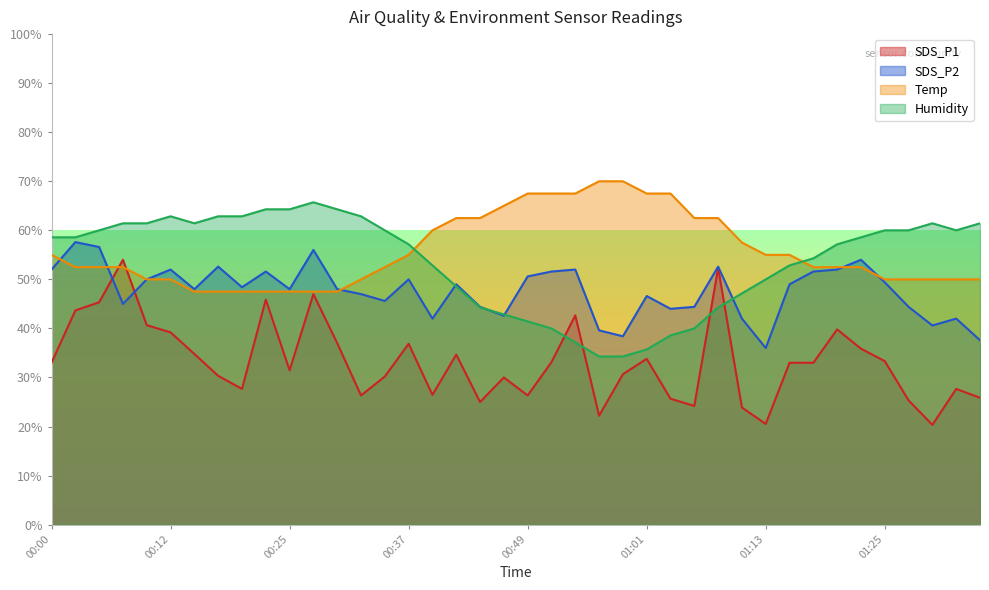

Reading right to left, what are all the values shown in this chart?

SDS_P1: 01:35=25.9	01:33=27.7	01:30=20.3	01:28=25.3	01:25=33.3	01:23=35.9	01:21=39.8	01:18=33.0	01:16=33.0	01:13=20.5	01:11=23.9	01:08=52.3	01:06=24.2	01:04=25.7	01:01=33.8	00:59=30.7	00:56=22.2	00:54=42.7	00:51=33.1	00:49=26.3	00:47=30.0	00:44=25.0	00:42=34.7	00:39=26.5	00:37=36.9	00:34=30.2	00:32=26.3	00:29=37.0	00:27=47.0	00:25=31.5	00:22=45.9	00:20=27.7	00:17=30.3	00:15=34.8	00:12=39.2	00:10=40.7	00:08=54.0	00:05=45.3	00:03=43.7	00:00=33.0
SDS_P2: 01:35=37.6	01:33=42.0	01:30=40.6	01:28=44.4	01:25=49.4	01:23=54.0	01:21=52.0	01:18=51.6	01:16=49.0	01:13=36.0	01:11=42.0	01:08=52.6	01:06=44.4	01:04=44.0	01:01=46.6	00:59=38.4	00:56=39.6	00:54=52.0	00:51=51.6	00:49=50.6	00:47=42.6	00:44=44.4	00:42=49.0	00:39=42.0	00:37=50.0	00:34=45.6	00:32=47.0	00:29=48.0	00:27=56.0	00:25=48.0	00:22=51.6	00:20=48.4	00:17=52.6	00:15=48.0	00:12=52.0	00:10=50.0	00:08=45.0	00:05=56.6	00:03=57.6	00:00=52.0
Temp: 01:35=50.0	01:33=50.0	01:30=50.0	01:28=50.0	01:25=50.0	01:23=52.5	01:21=52.5	01:18=52.5	01:16=55.0	01:13=55.0	01:11=57.5	01:08=62.5	01:06=62.5	01:04=67.5	01:01=67.5	00:59=70.0	00:56=70.0	00:54=67.5	00:51=67.5	00:49=67.5	00:47=65.0	00:44=62.5	00:42=62.5	00:39=60.0	00:37=55.0	00:34=52.5	00:32=50.0	00:29=47.5	00:27=47.5	00:25=47.5	00:22=47.5	00:20=47.5	00:17=47.5	00:15=47.5	00:12=50.0	00:10=50.0	00:08=52.5	00:05=52.5	00:03=52.5	00:00=55.0
Humidity: 01:35=61.4	01:33=60.0	01:30=61.4	01:28=60.0	01:25=60.0	01:23=58.6	01:21=57.1	01:18=54.3	01:16=52.9	01:13=50.0	01:11=47.1	01:08=44.3	01:06=40.0	01:04=38.6	01:01=35.7	00:59=34.3	00:56=34.3	00:54=37.1	00:51=40.0	00:49=41.4	00:47=42.9	00:44=44.3	00:42=48.6	00:39=52.9	00:37=57.1	00:34=60.0	00:32=62.9	00:29=64.3	00:27=65.7	00:25=64.3	00:22=64.3	00:20=62.9	00:17=62.9	00:15=61.4	00:12=62.9	00:10=61.4	00:08=61.4	00:05=60.0	00:03=58.6	00:00=58.6